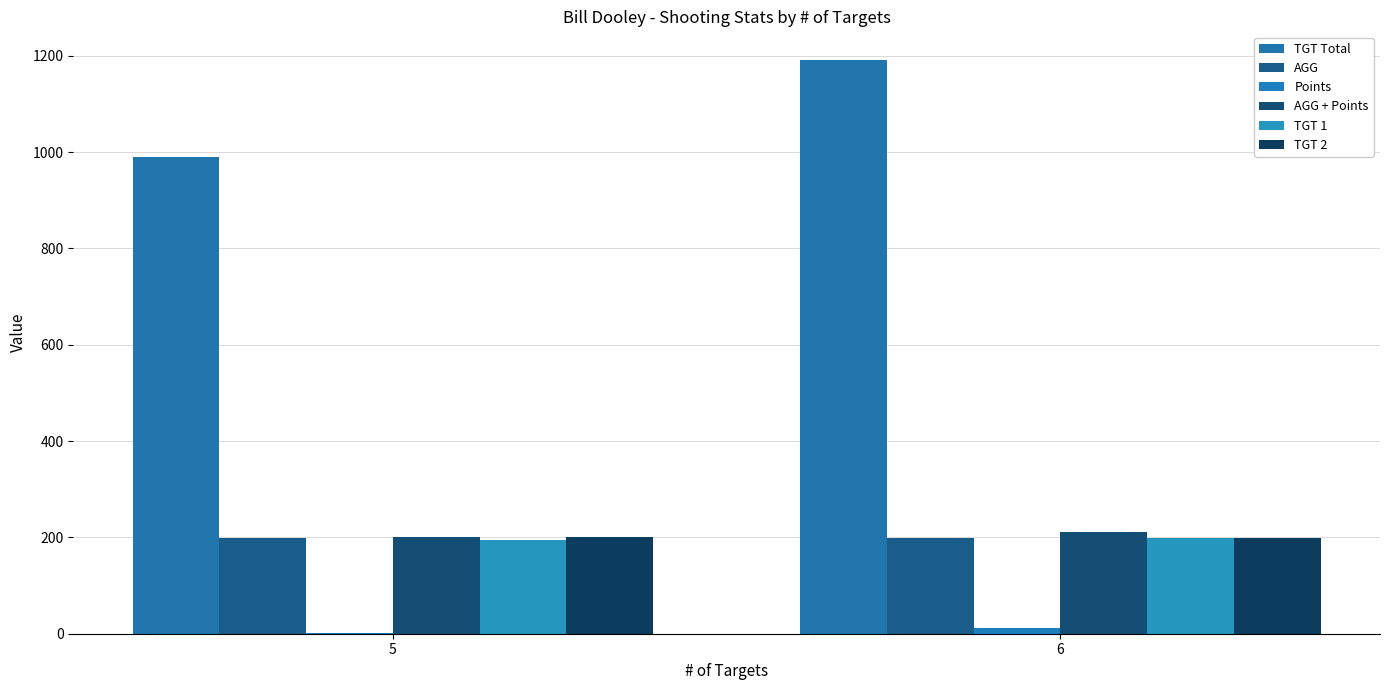

How many groups of bars are there?

2